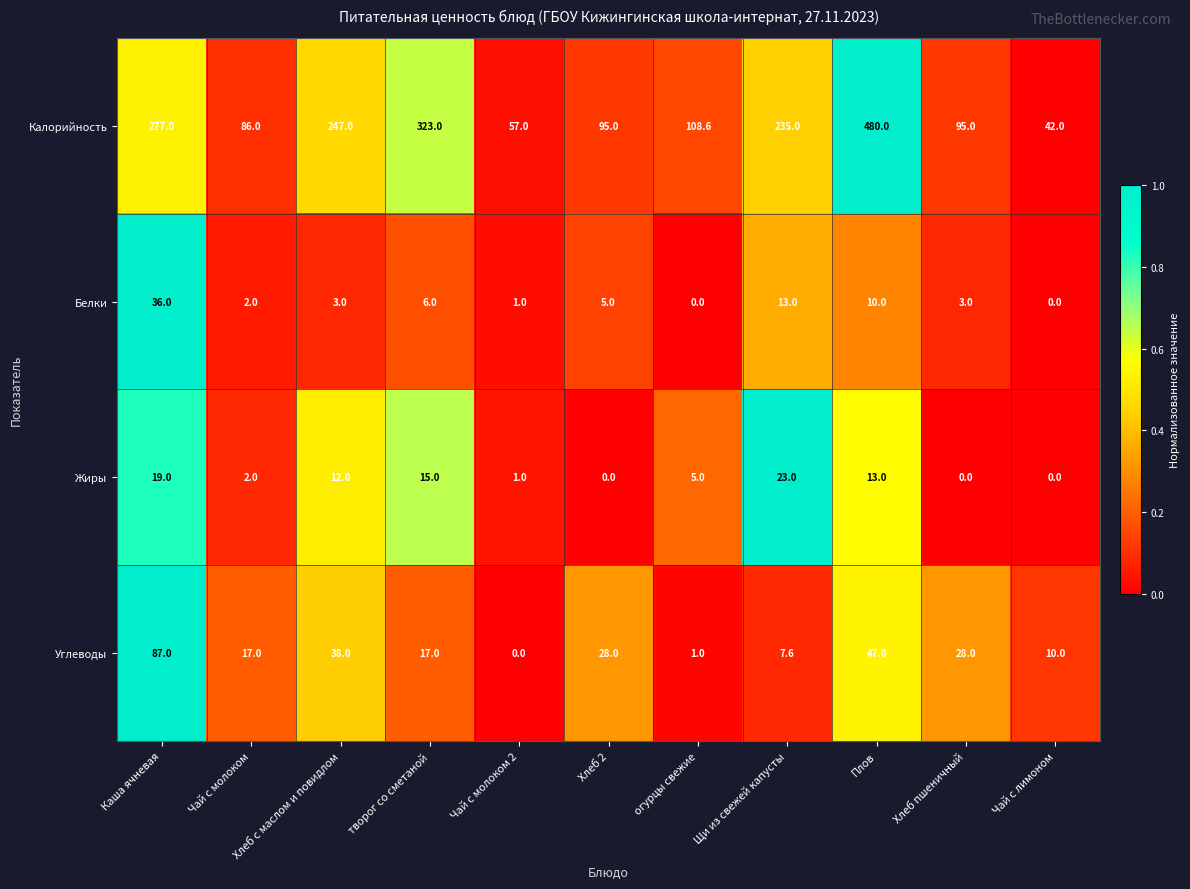

At which category is the sum across all series the highest?

Плов